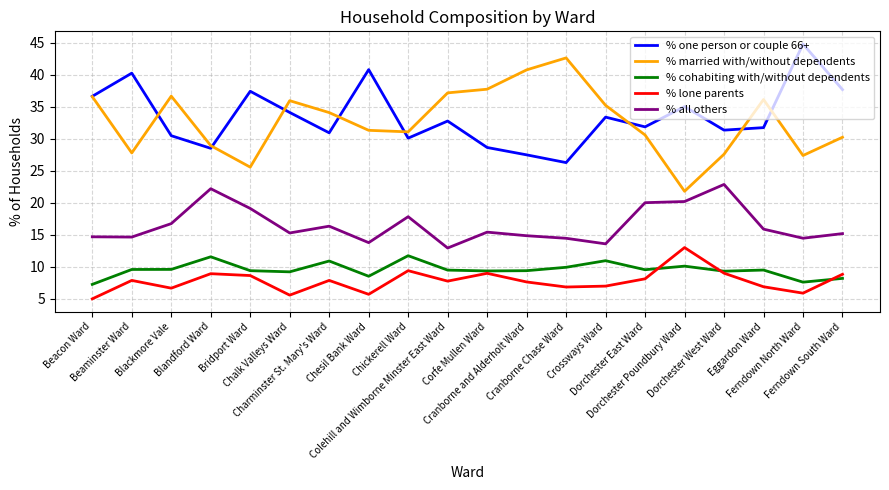

True or false: % all others and % cohabiting with/without dependents intersect in this chart.

False